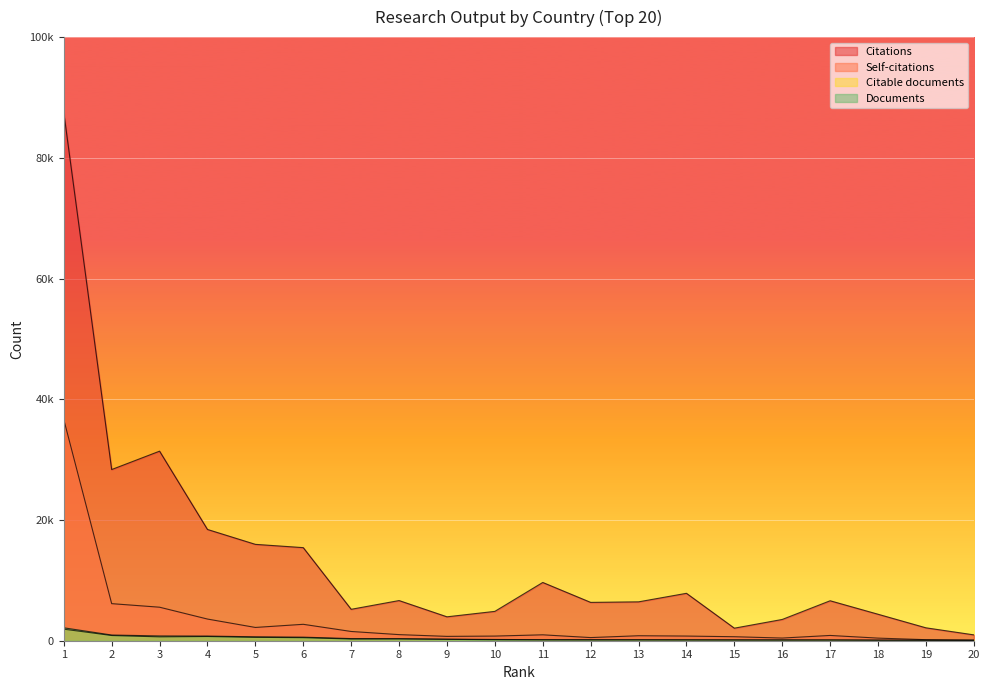

Is it true that Self-citations equals 1744 at 2?

False